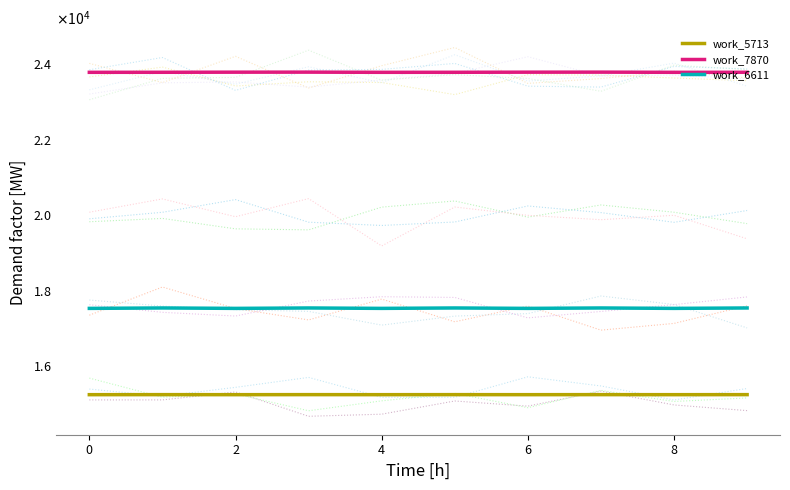

What is the difference between the maximum and minimum values in the work_5713 series?

1